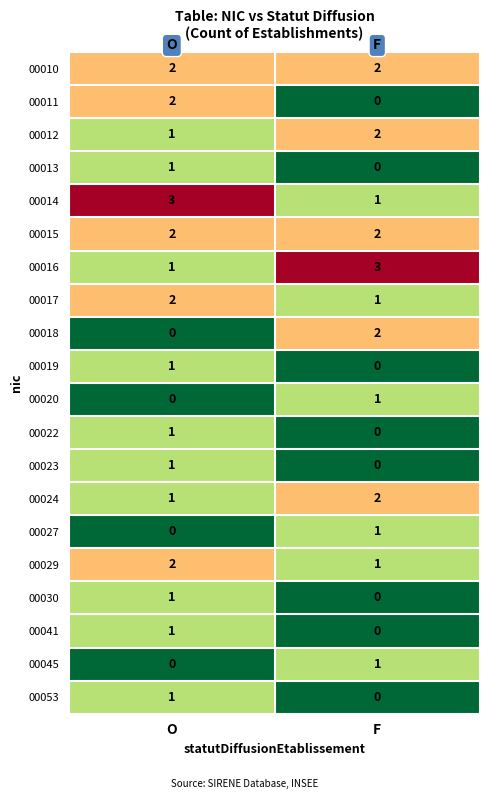

Which category has the highest value in the 00012 series?

F